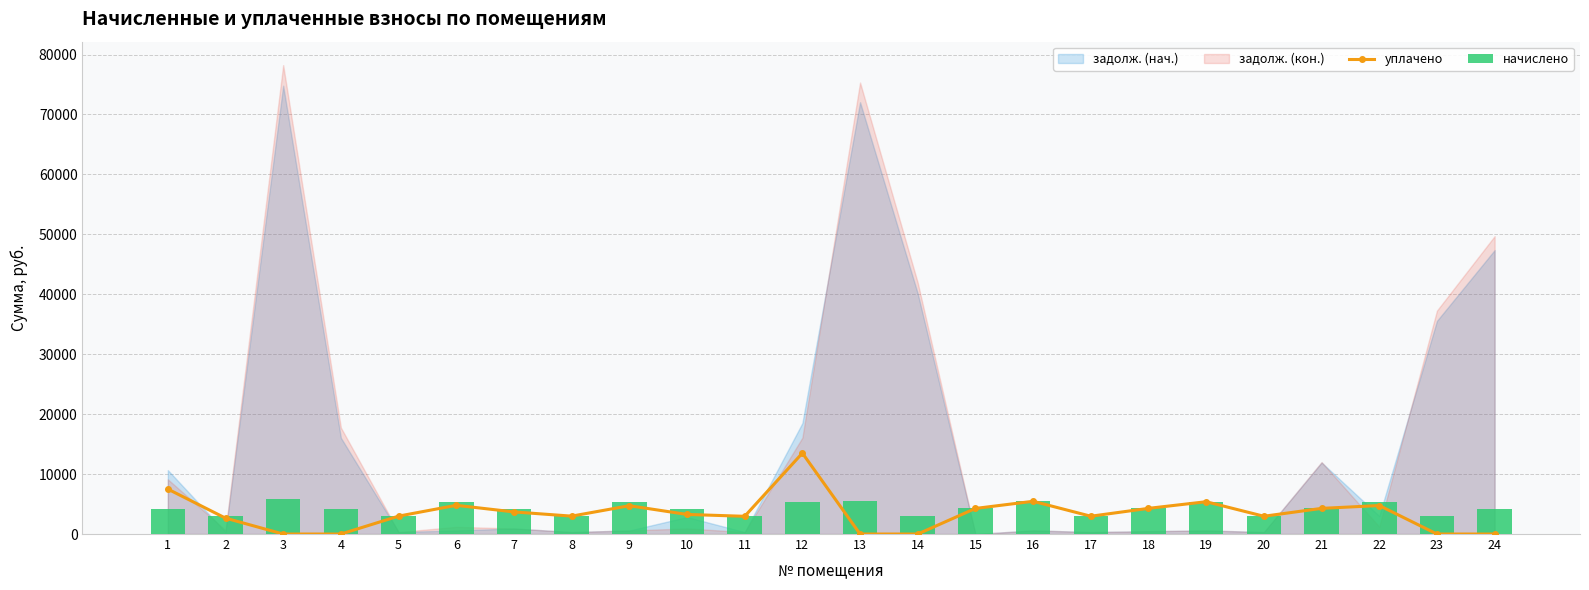

The уплачено series shows 9108.8 at 19. True or false?

False